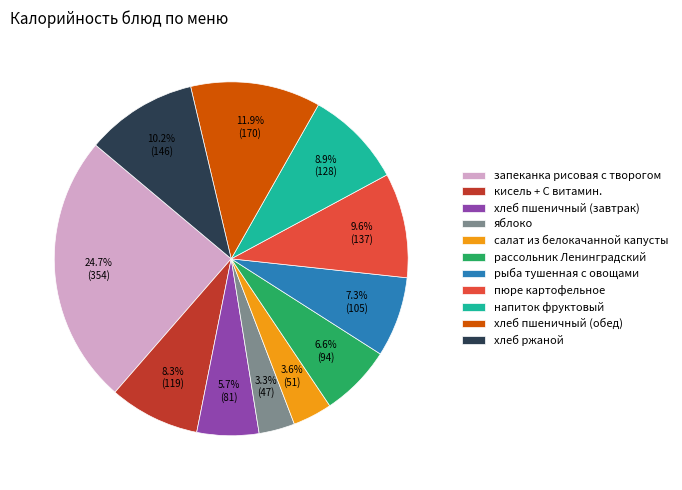

Is рыба тушенная с овощами the majority of the pie?

No